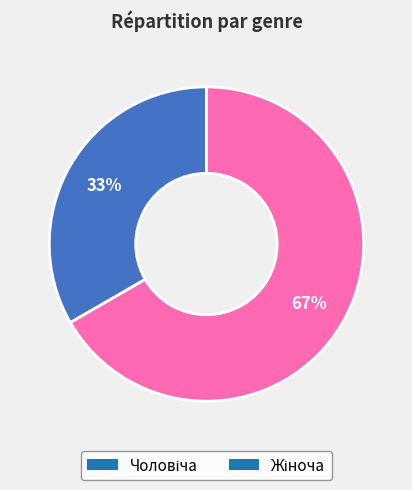

To the nearest percent, what is the average slice percentage?

50%